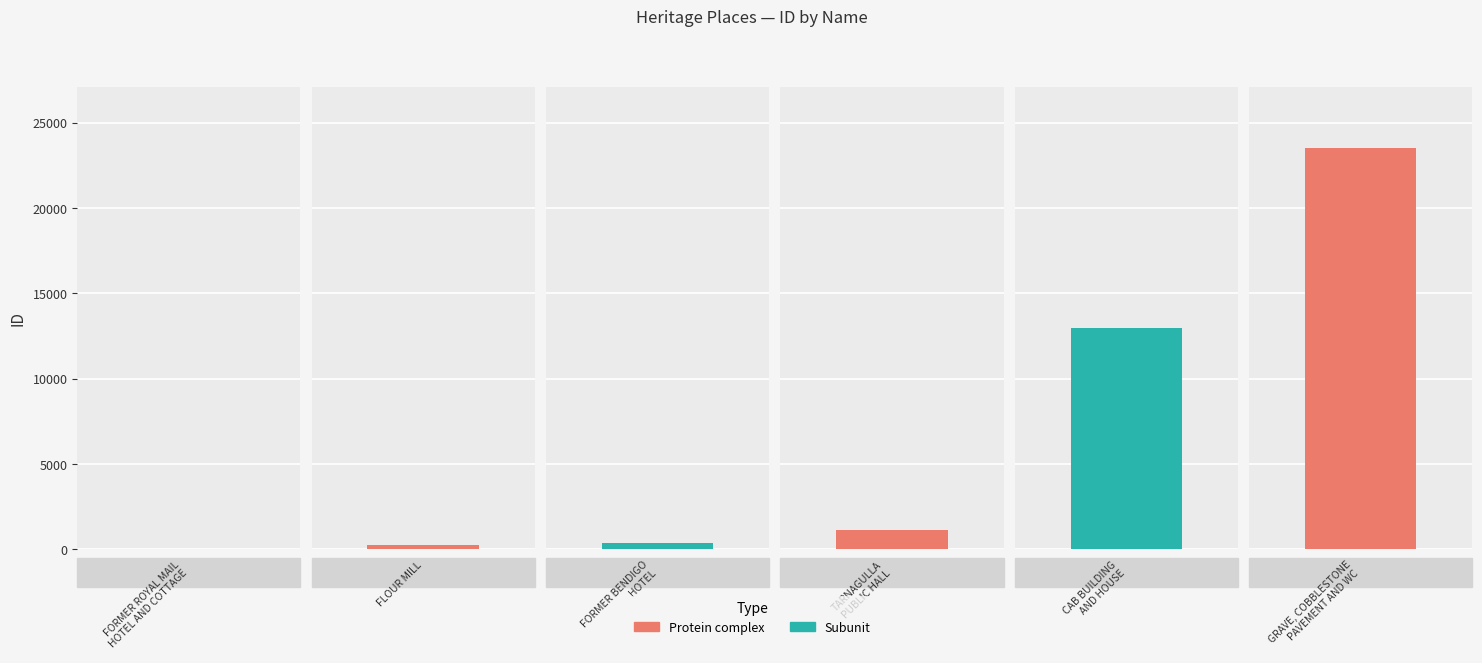

What position from the right is TARNAGULLA
PUBLIC HALL?

3